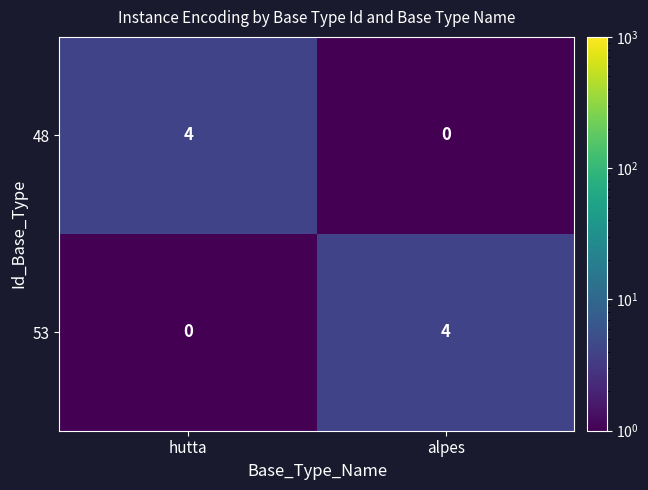

Reading right to left, extract all data points from this chart.

48: alpes=0	hutta=4
53: alpes=4	hutta=0